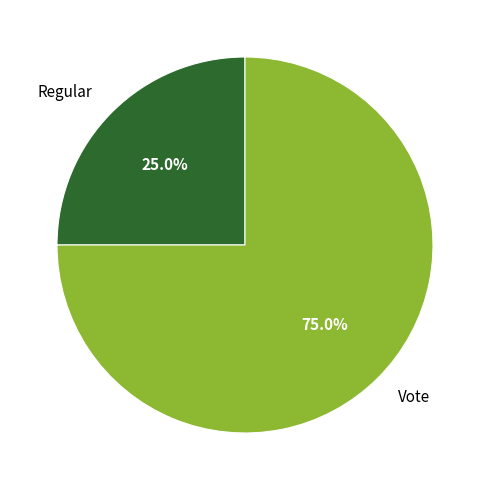

To the nearest percent, what is the difference between the largest and smallest slice percentages?

50%